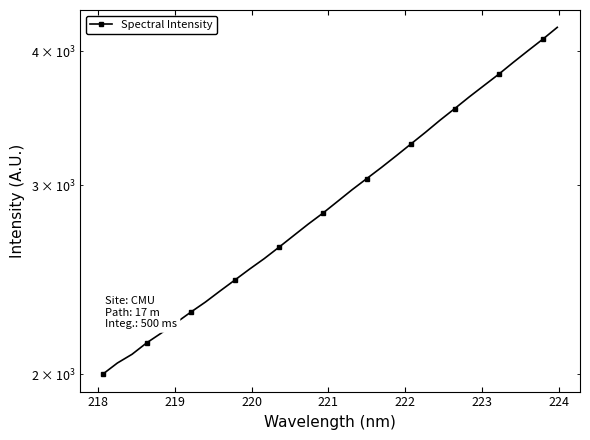

What is the sum of all values?

94392.8